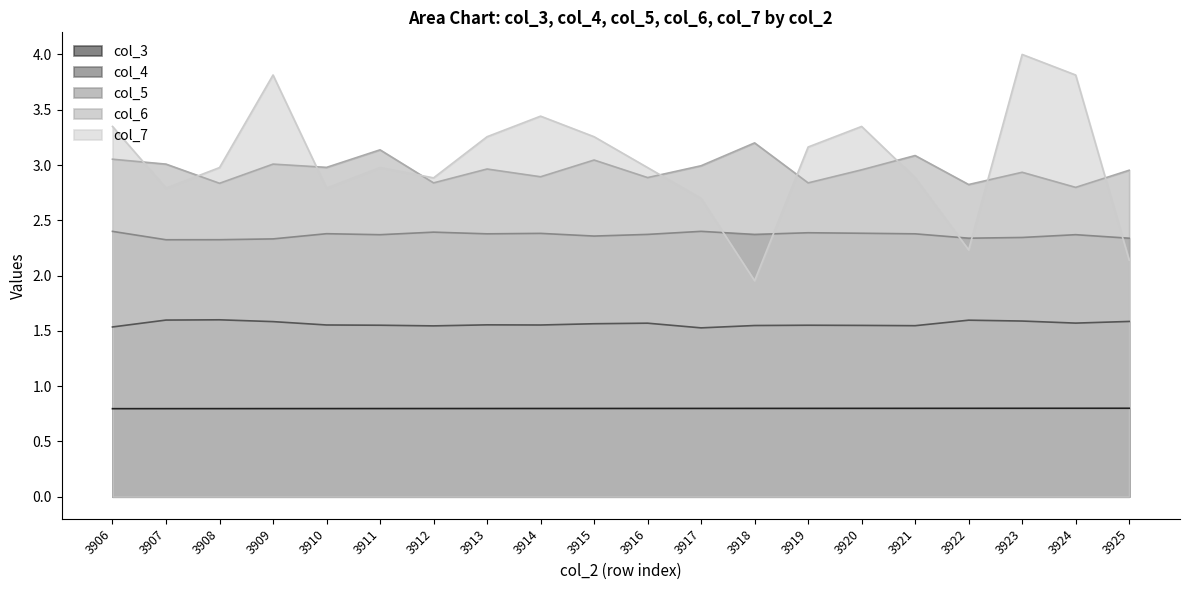

How many col_5 values are between 2 and 3?

20